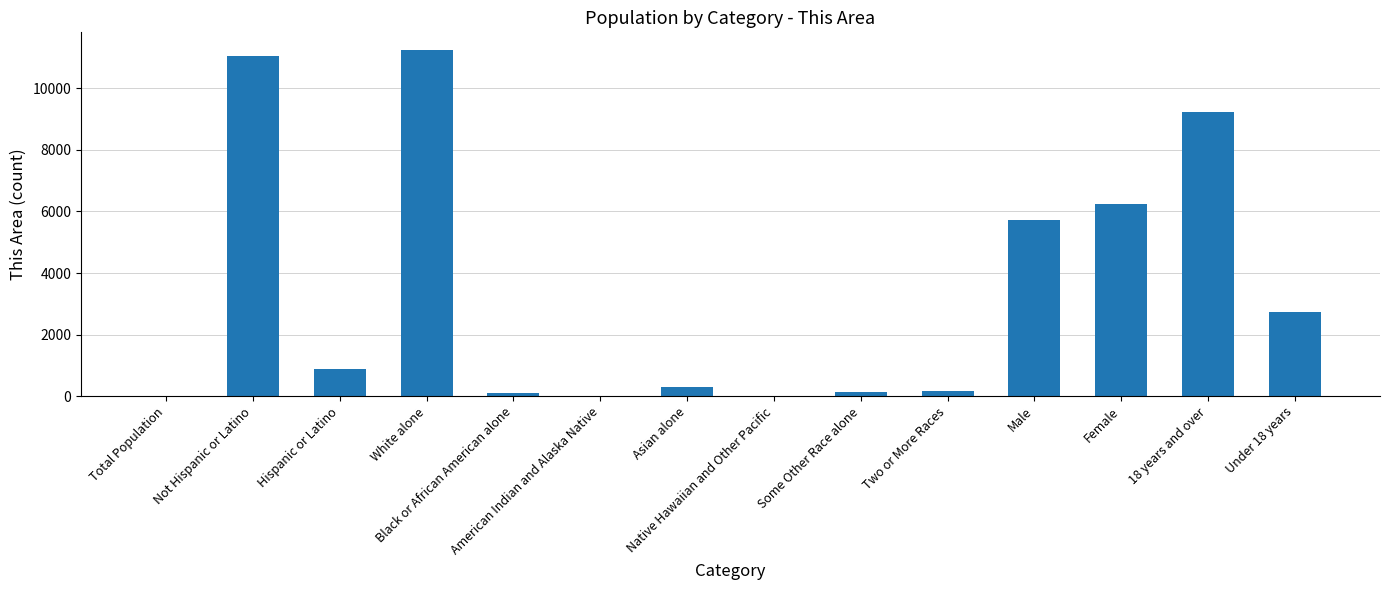

At which label is the value closest to 5630?

Male